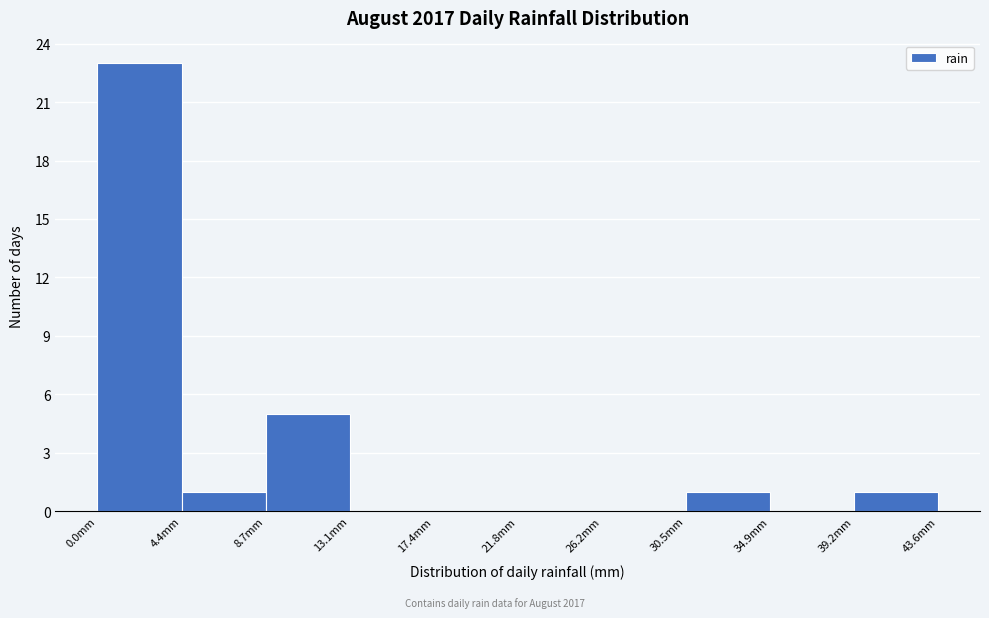

Reading left to right, list every bar in this chart as the range it spans on the x-axis followed by its height. Neither the bar edges nor the heights are printed on the chart, so give them approximately, as read against the axes.

0.0 to 4.5: 23
4.5 to 8.5: 1
8.5 to 13.0: 5
13.0 to 17.5: 0
17.5 to 22.0: 0
22.0 to 26.0: 0
26.0 to 30.5: 0
30.5 to 35.0: 1
35.0 to 39.0: 0
39.0 to 43.5: 1